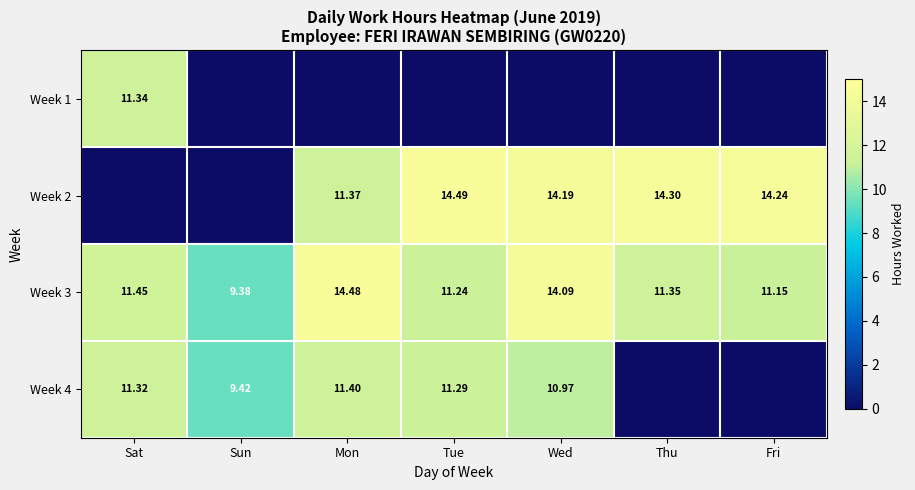

Rank the categories by Week 3 value from lowest to highest.

Sun, Fri, Tue, Thu, Sat, Wed, Mon